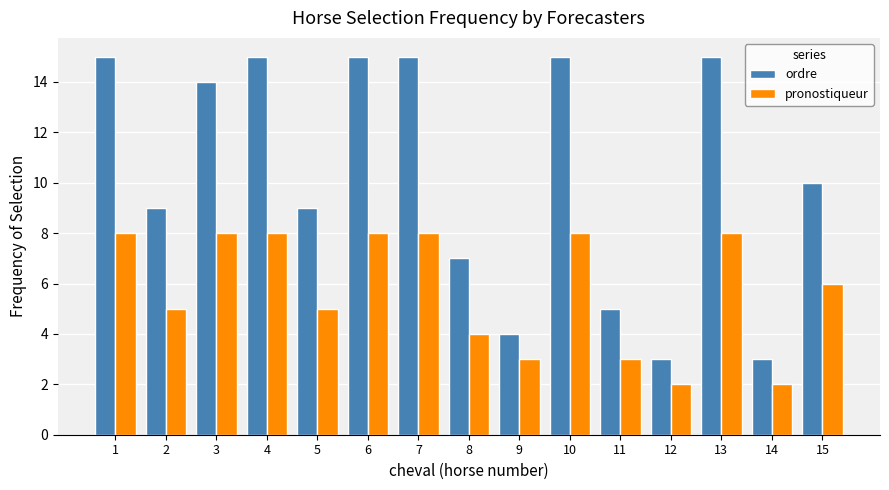

At how many categories does at least one series exceed 11?

7